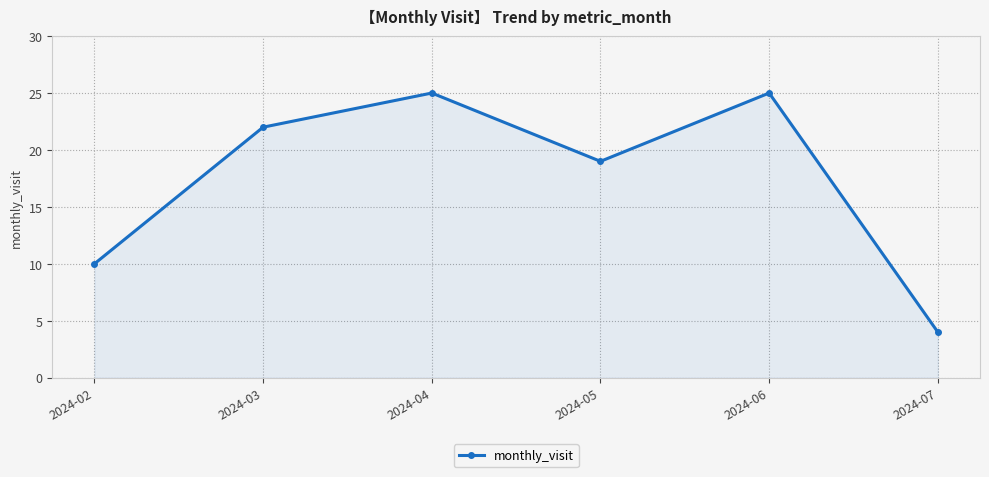

What is the change in value from 2024-03 to 2024-06?

+3